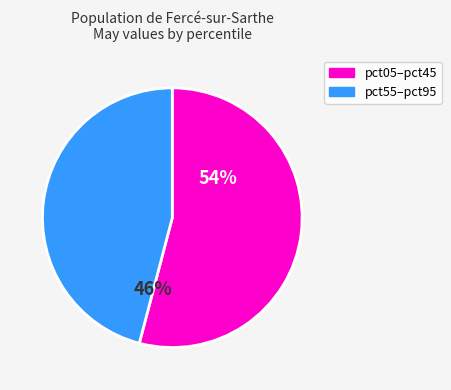

To the nearest percent, what is the difference between the largest and smallest slice percentages?

8%